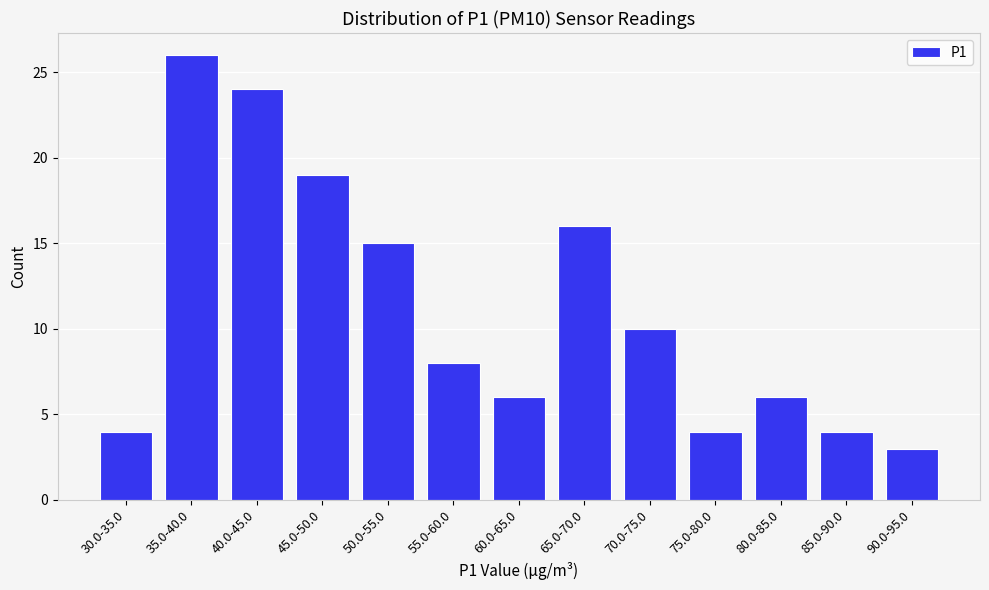

Reading right to left, extract all data points from this chart.

3	4	6	4	10	16	6	8	15	19	24	26	4